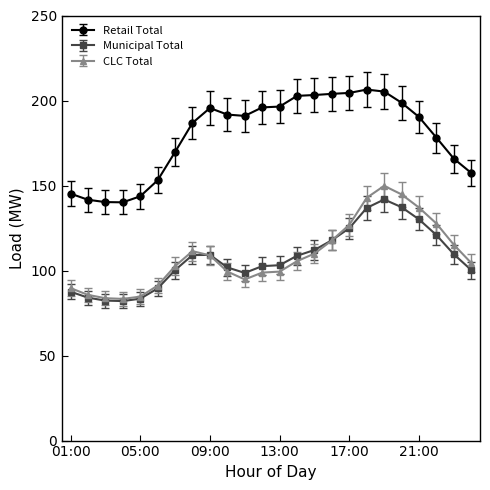

What is the average value of the Municipal Total series?

107.2